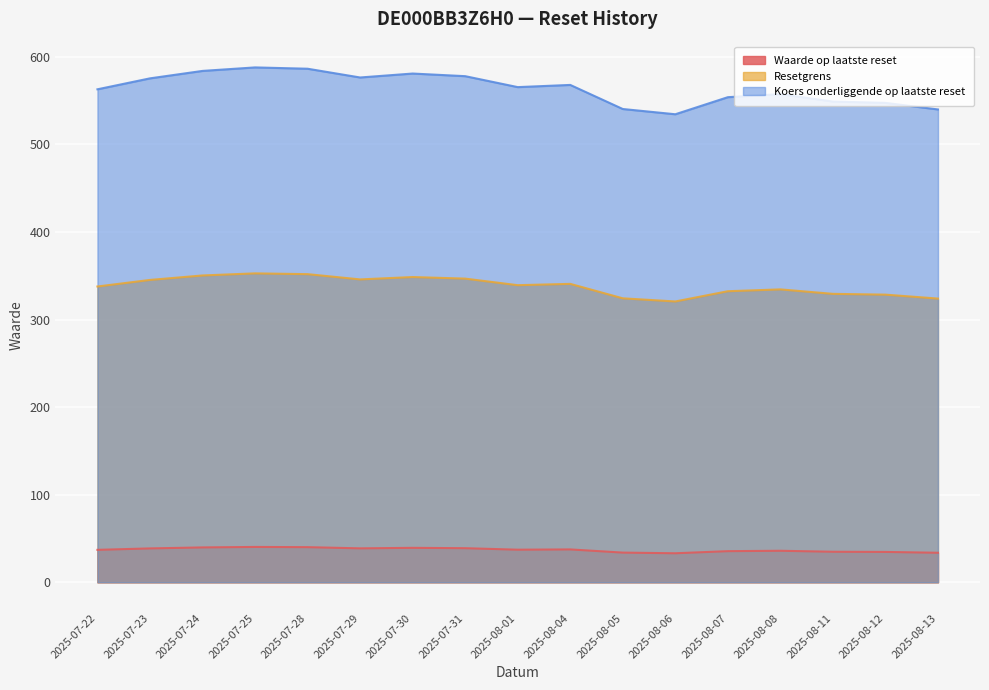

What is the label of the 4th point from the right?

2025-08-08